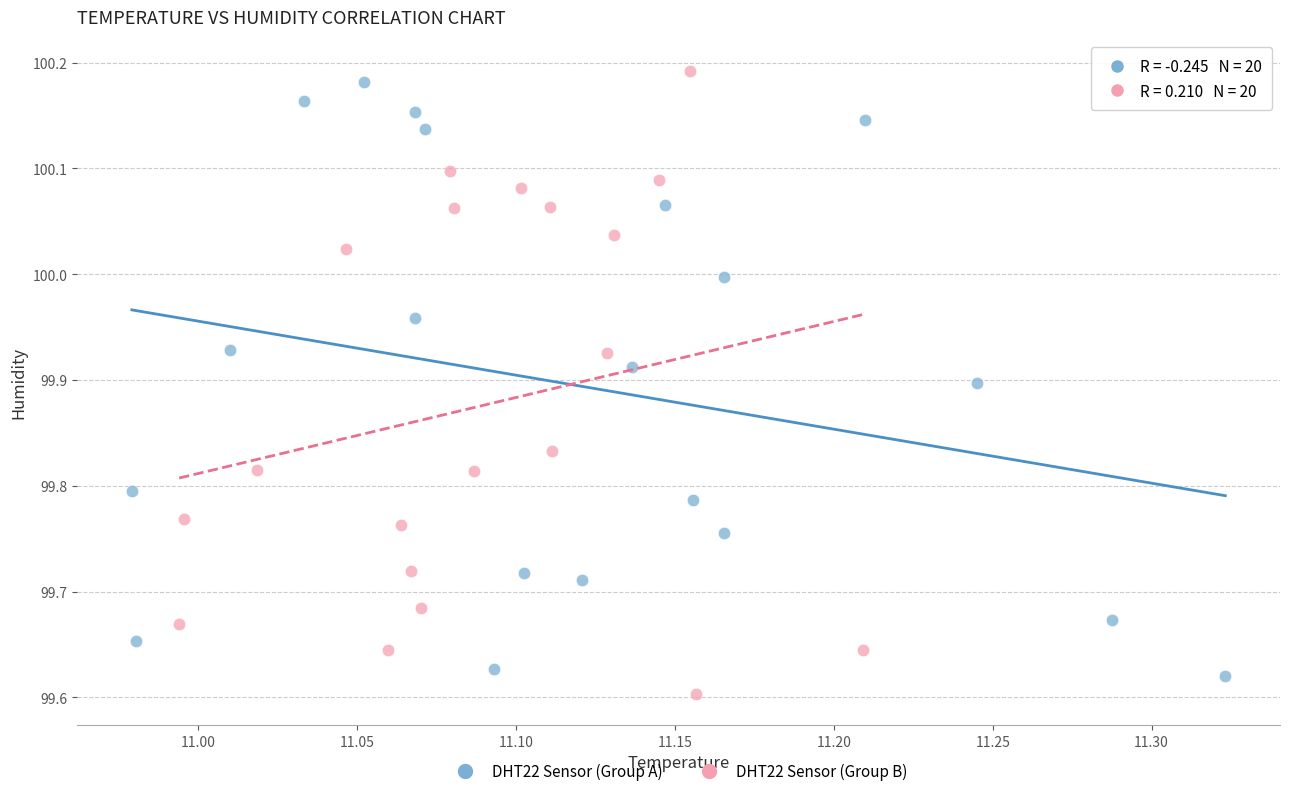

What are all the series names shown in the legend?

DHT22 Sensor (Group A), DHT22 Sensor (Group B)